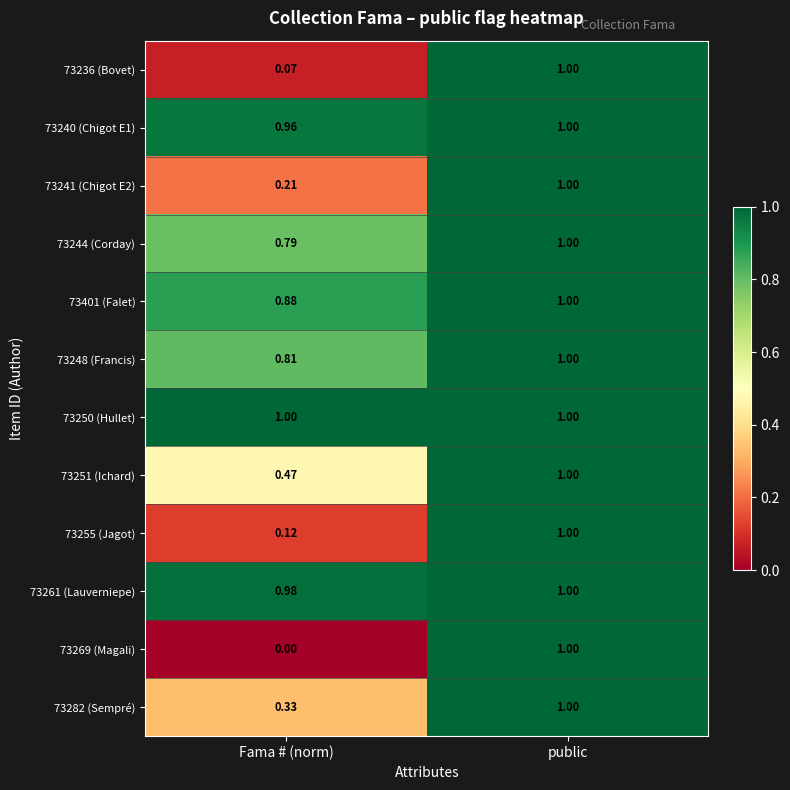

Rank the categories by 73244 (Corday) value from lowest to highest.

Fama # (norm), public